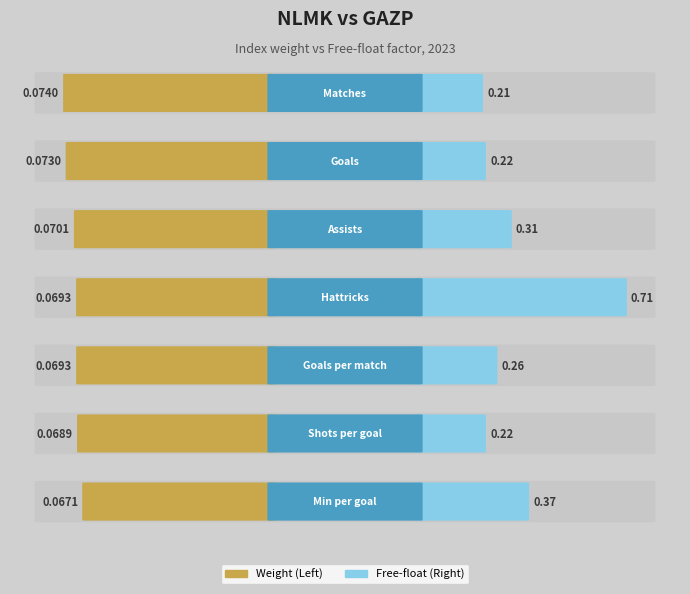

Reading left to right, list all the values displayed in this chart.

Left (Weight): 0.1	0.1	0.1	0.1	0.1	0.1	0.1
Right (Free-float): 0.2	0.2	0.3	0.7	0.3	0.2	0.4